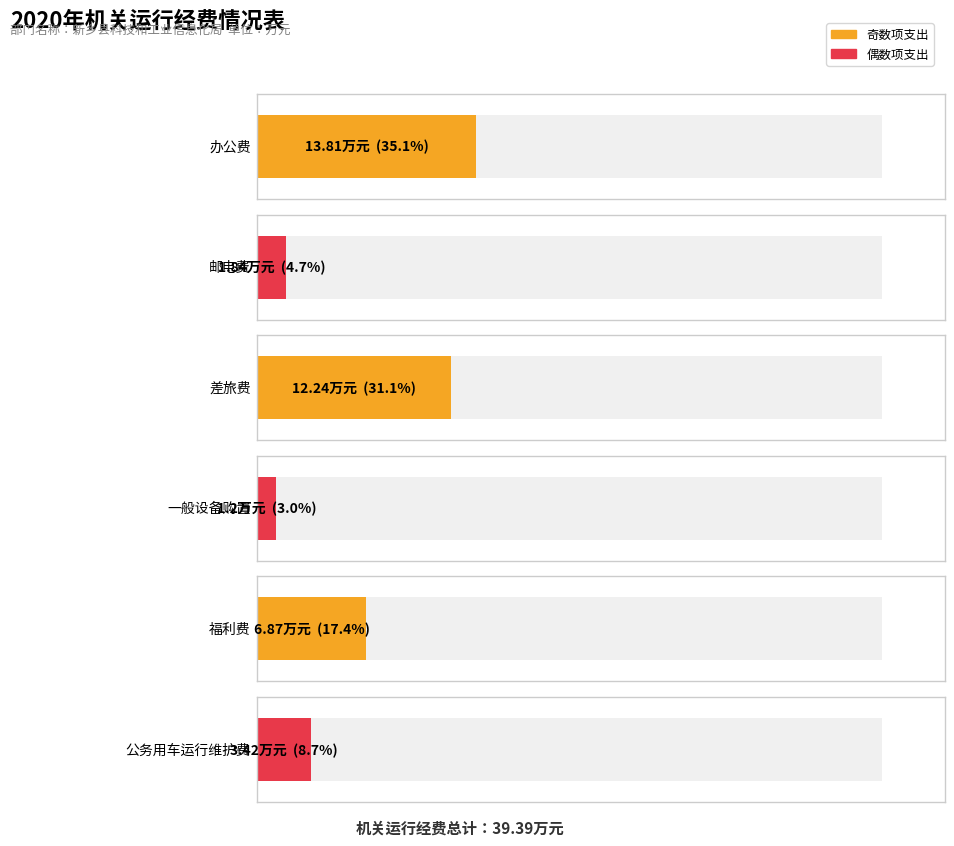

How many bars are there in total?

6